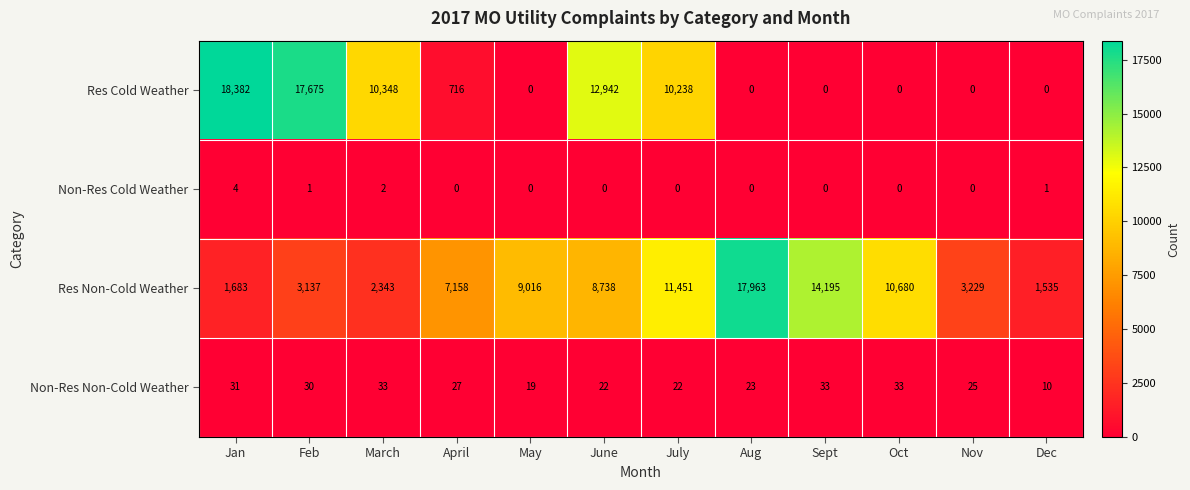

Which series changed the most between March and April?

Res Cold Weather